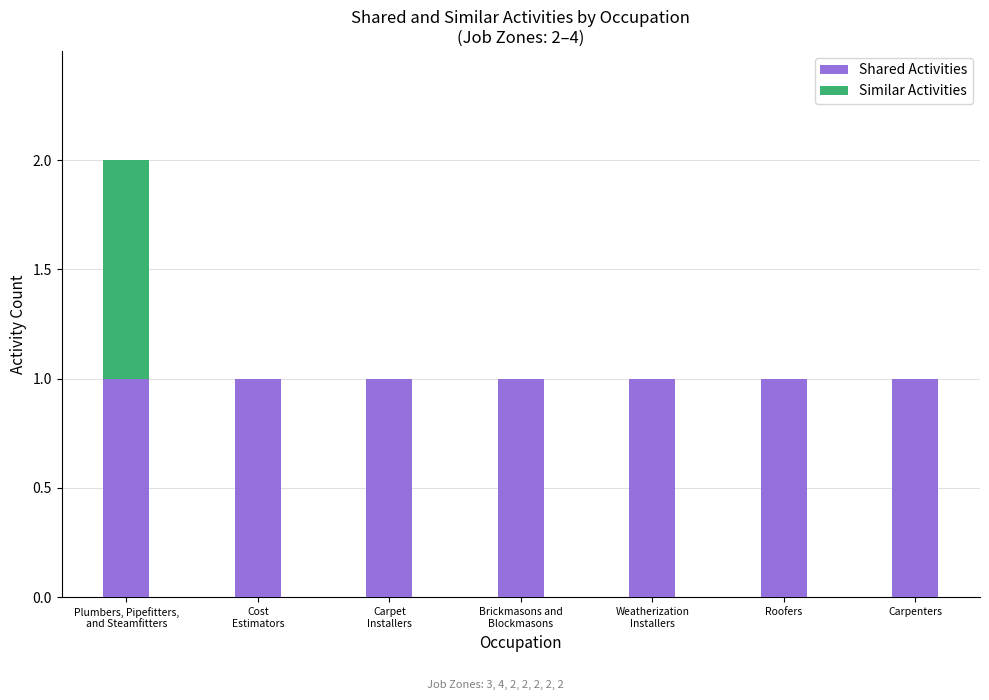

What is the sum of all Shared Activities values?

7